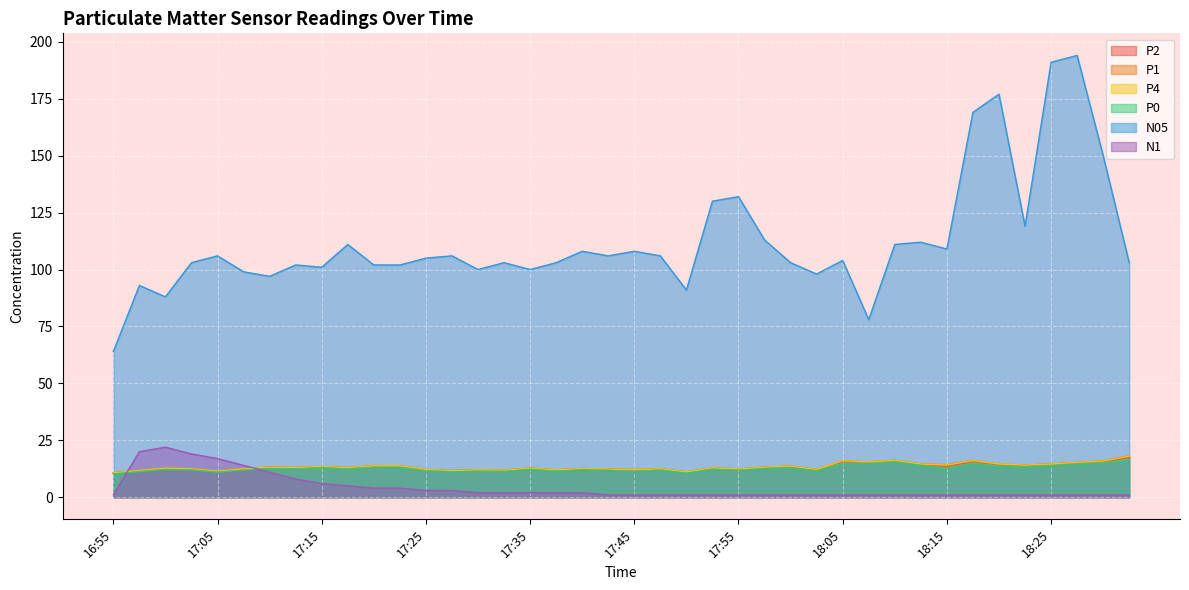

Reading left to right, list all the values displayed in this chart.

P2: 16:55=10.7	16:57=11.8	17:00=12.8	17:02=12.5	17:05=11.5	17:07=12.5	17:10=13.2	17:12=13.0	17:15=13.5	17:17=13.0	17:20=13.8	17:22=13.8	17:25=12.1	17:27=11.7	17:30=12.0	17:32=11.9	17:35=12.8	17:37=12.0	17:40=12.6	17:42=12.4	17:45=12.0	17:47=12.5	17:50=11.1	17:52=12.9	17:55=12.4	17:57=13.2	18:00=13.6	18:02=12.2	18:05=15.7	18:07=15.5	18:10=16.2	18:12=14.6	18:15=13.6	18:17=15.8	18:20=14.4	18:22=14.1	18:25=14.6	18:27=15.2	18:30=15.8	18:32=17.5
P1: 16:55=10.7	16:57=11.8	17:00=12.8	17:02=12.5	17:05=11.5	17:07=12.5	17:10=13.2	17:12=13.0	17:15=13.5	17:17=13.0	17:20=13.9	17:22=13.8	17:25=12.2	17:27=11.7	17:30=12.1	17:32=11.9	17:35=12.8	17:37=12.0	17:40=12.6	17:42=12.4	17:45=12.2	17:47=12.5	17:50=11.1	17:52=12.9	17:55=12.4	17:57=13.2	18:00=13.7	18:02=12.2	18:05=16.1	18:07=15.5	18:10=16.2	18:12=14.6	18:15=14.3	18:17=16.2	18:20=14.6	18:22=14.1	18:25=14.6	18:27=15.3	18:30=16.0	18:32=18.2
P4: 16:55=10.7	16:57=11.8	17:00=12.8	17:02=12.5	17:05=11.5	17:07=12.5	17:10=13.2	17:12=13.0	17:15=13.5	17:17=13.0	17:20=13.8	17:22=13.8	17:25=12.2	17:27=11.7	17:30=12.0	17:32=11.9	17:35=12.8	17:37=12.0	17:40=12.6	17:42=12.4	17:45=12.1	17:47=12.5	17:50=11.1	17:52=12.9	17:55=12.4	17:57=13.2	18:00=13.7	18:02=12.2	18:05=16.0	18:07=15.5	18:10=16.2	18:12=14.6	18:15=14.1	18:17=16.1	18:20=14.6	18:22=14.1	18:25=14.6	18:27=15.3	18:30=15.9	18:32=18.0
P0: 16:55=10.2	16:57=11.2	17:00=12.2	17:02=12.0	17:05=11.0	17:07=11.9	17:10=12.6	17:12=12.4	17:15=12.9	17:17=12.4	17:20=13.1	17:22=13.1	17:25=11.5	17:27=11.2	17:30=11.4	17:32=11.3	17:35=12.2	17:37=11.4	17:40=12.0	17:42=11.8	17:45=11.2	17:47=11.9	17:50=10.5	17:52=12.3	17:55=11.8	17:57=12.6	18:00=12.9	18:02=11.6	18:05=14.6	18:07=14.7	18:10=15.5	18:12=13.9	18:15=12.5	18:17=14.6	18:20=13.6	18:22=13.4	18:25=13.8	18:27=14.4	18:30=14.9	18:32=16.2
N05: 16:55=64.0	16:57=93.0	17:00=88.0	17:02=103.0	17:05=106.0	17:07=99.0	17:10=97.0	17:12=102.0	17:15=101.0	17:17=111.0	17:20=102.0	17:22=102.0	17:25=105.0	17:27=106.0	17:30=100.0	17:32=103.0	17:35=100.0	17:37=103.0	17:40=108.0	17:42=106.0	17:45=108.0	17:47=106.0	17:50=91.0	17:52=130.0	17:55=132.0	17:57=113.0	18:00=103.0	18:02=98.0	18:05=104.0	18:07=78.0	18:10=111.0	18:12=112.0	18:15=109.0	18:17=169.0	18:20=177.0	18:22=119.0	18:25=191.0	18:27=194.0	18:30=150.0	18:32=103.0
N1: 16:55=1.0	16:57=20.0	17:00=22.0	17:02=19.0	17:05=17.0	17:07=14.0	17:10=11.0	17:12=8.0	17:15=6.0	17:17=5.0	17:20=4.0	17:22=4.0	17:25=3.0	17:27=3.0	17:30=2.0	17:32=2.0	17:35=2.0	17:37=2.0	17:40=2.0	17:42=1.0	17:45=1.0	17:47=1.0	17:50=1.0	17:52=1.0	17:55=1.0	17:57=1.0	18:00=1.0	18:02=1.0	18:05=1.0	18:07=1.0	18:10=1.0	18:12=1.0	18:15=1.0	18:17=1.0	18:20=1.0	18:22=1.0	18:25=1.0	18:27=1.0	18:30=1.0	18:32=1.0